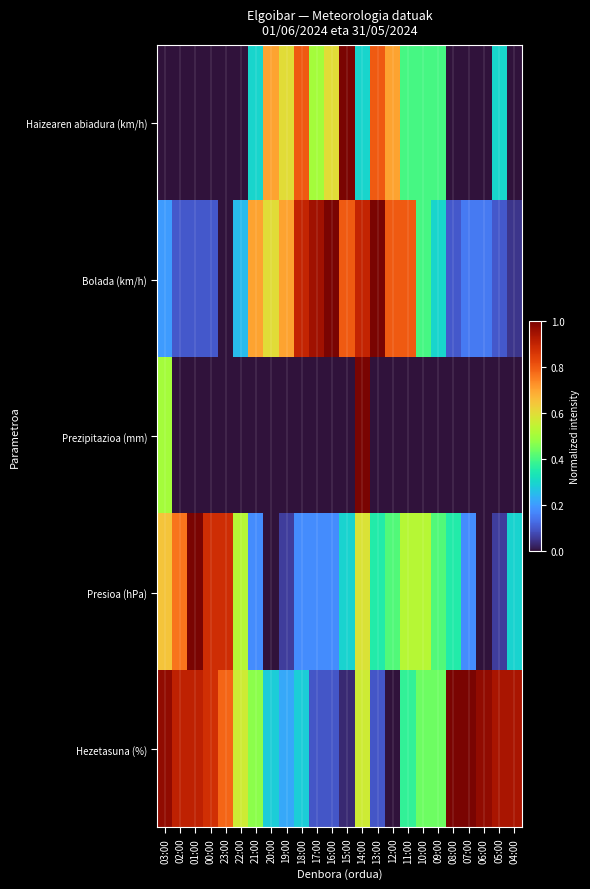

What is the greatest value displayed?

1.0